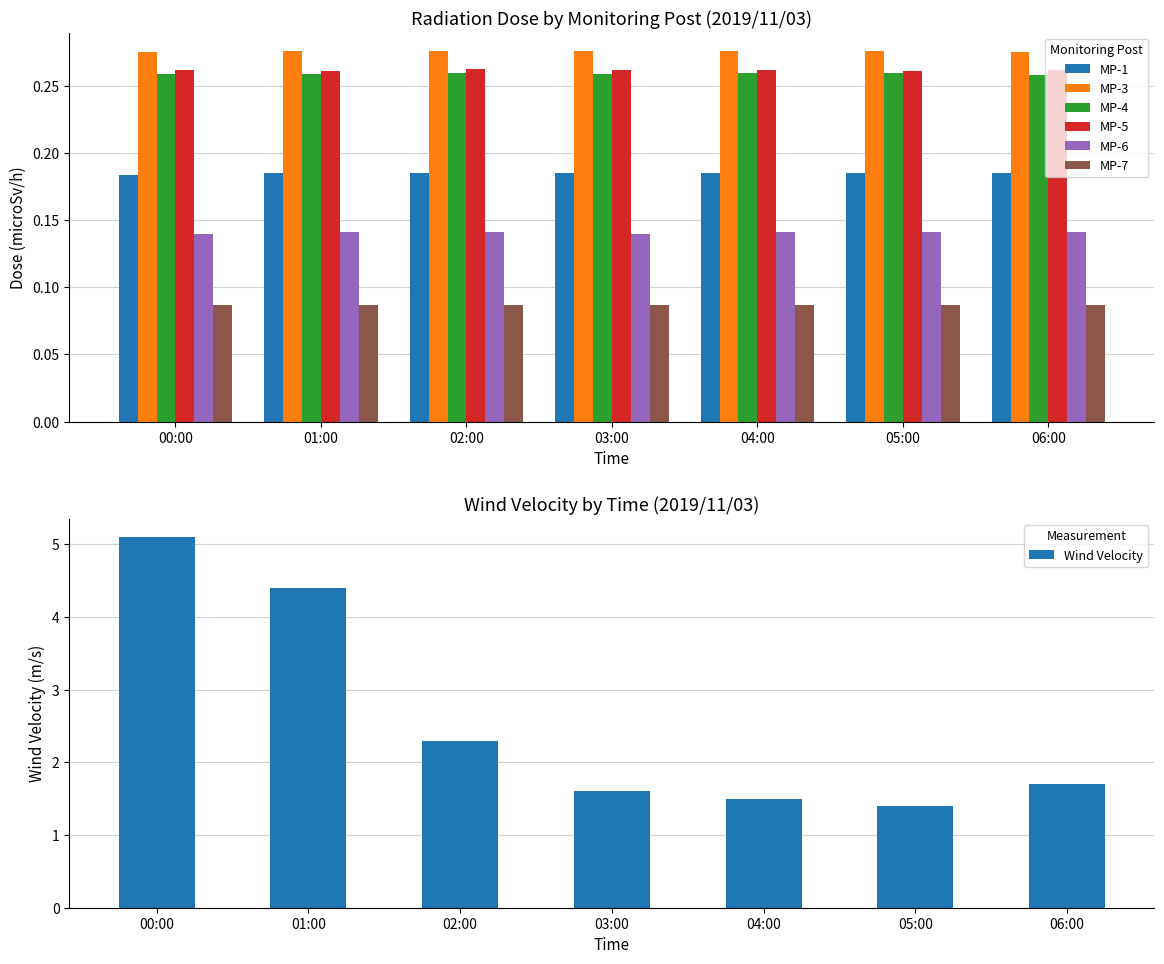

Count the MP-5 values in the range 0 to 1.

7